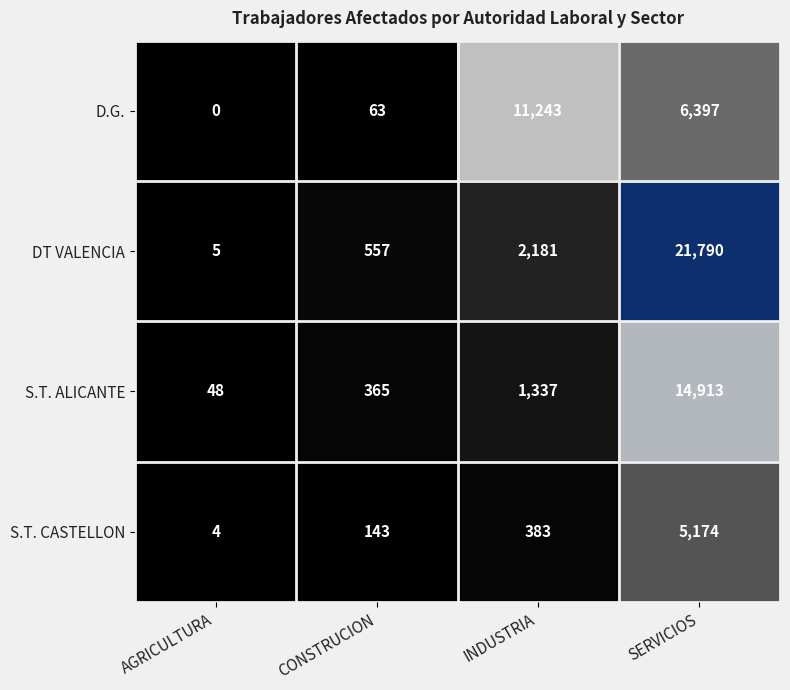

At which label does D.G. first exceed 6397?

INDUSTRIA